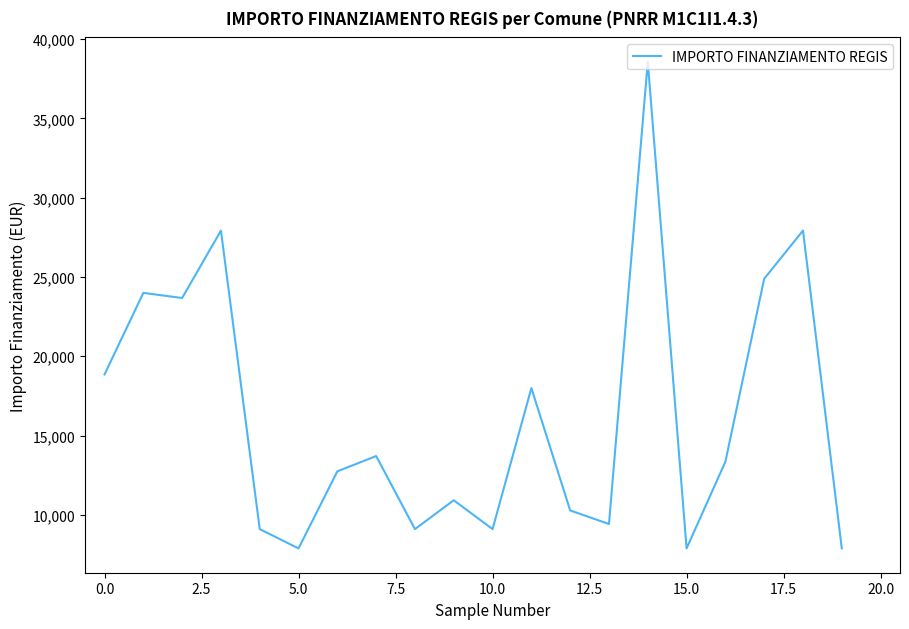

Reading left to right, list all the values displayed in this chart.

18854	23996	23673	27922	9105	7891	12747	13712	9105	10926	9105	17997	10284	9427	38565	7891	13354	24887	27922	7891